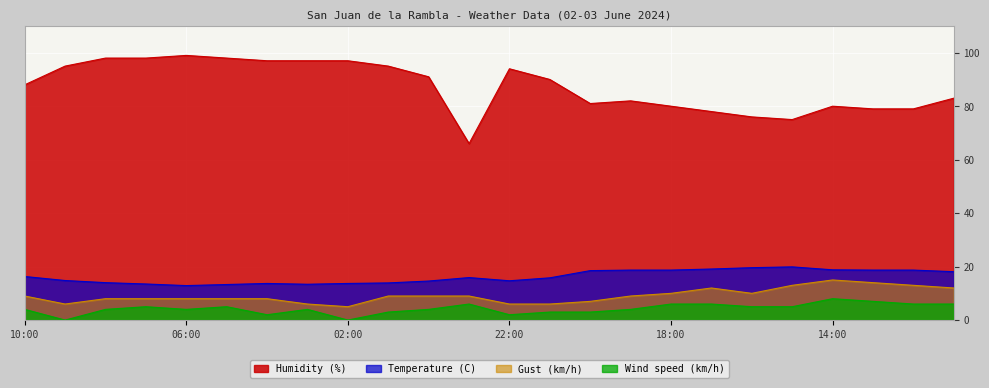

What is the sum of all Gust (km/h) values?

220.0